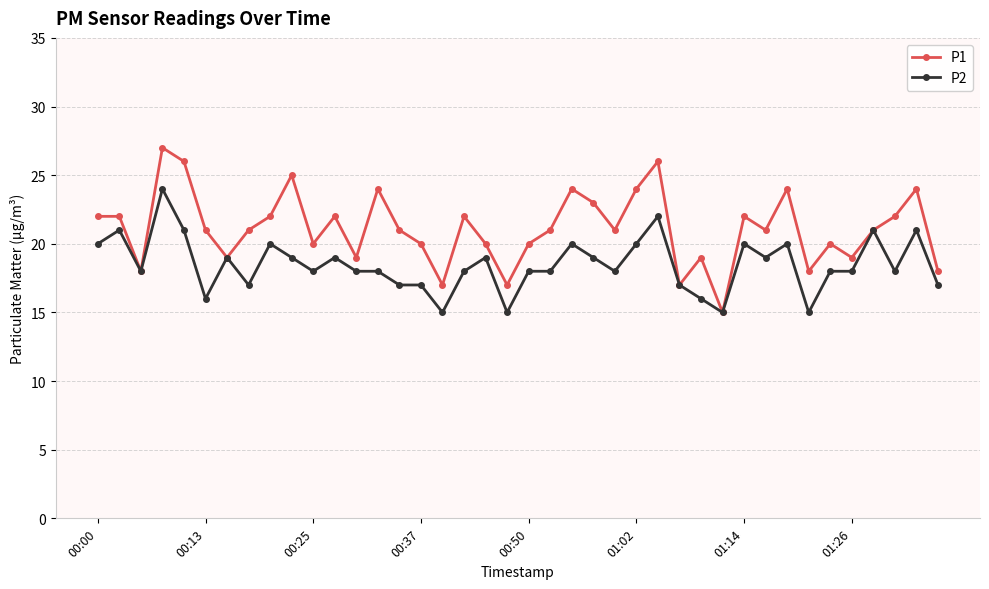

True or false: P2 has more than 2 points higher than both neighbors.

True